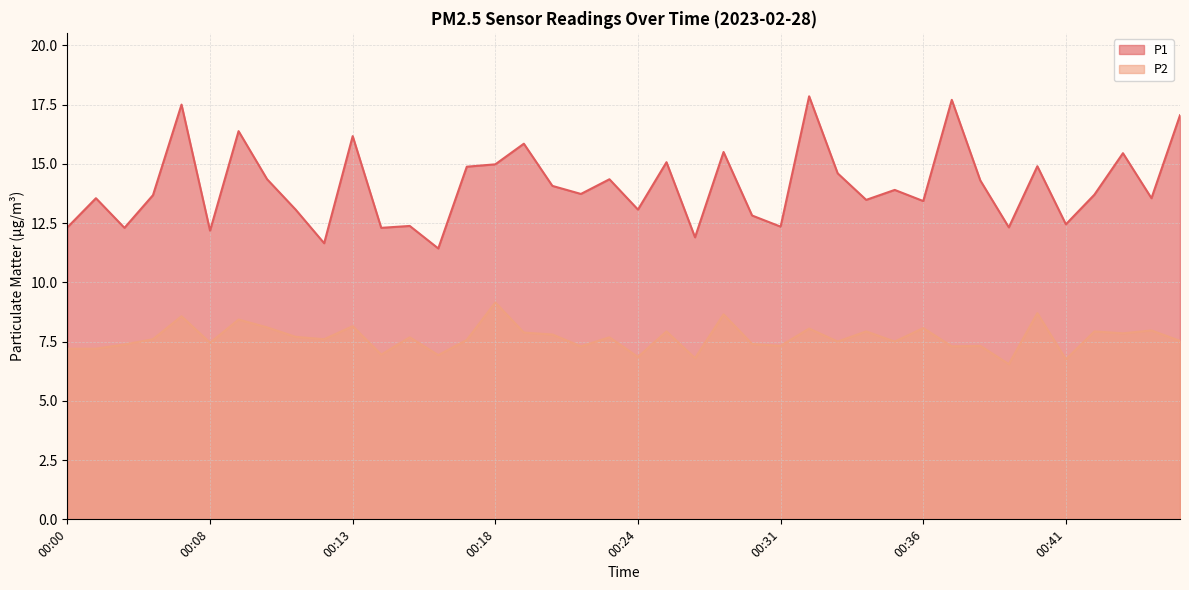

The P1 series shows 24.2 at 00:13. True or false?

False